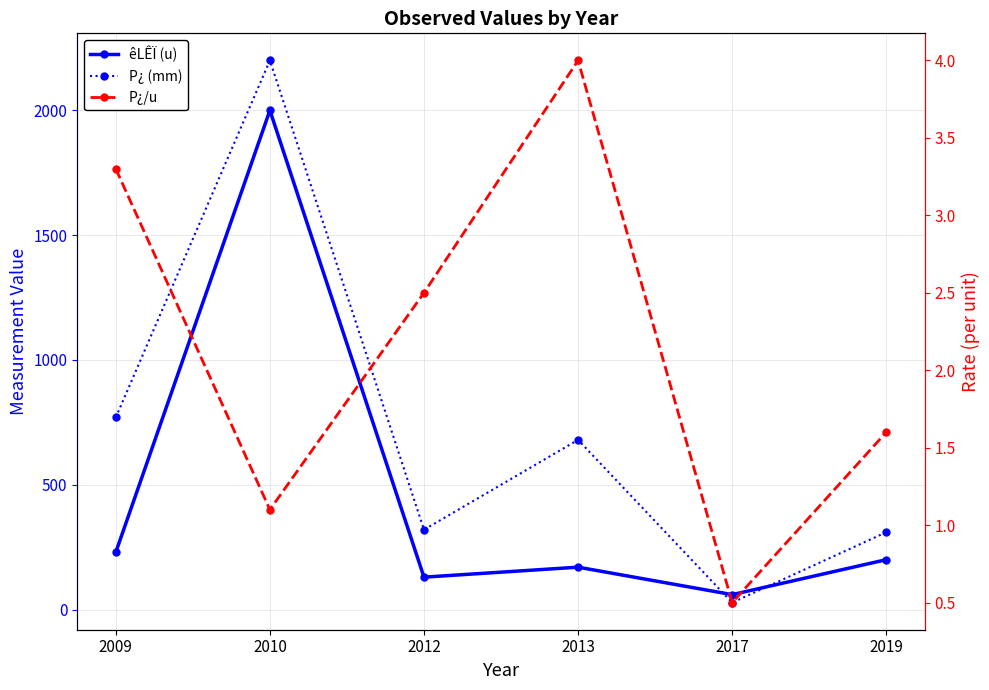

What value does the êLÊÏ (u) series have at 2009?

230.0